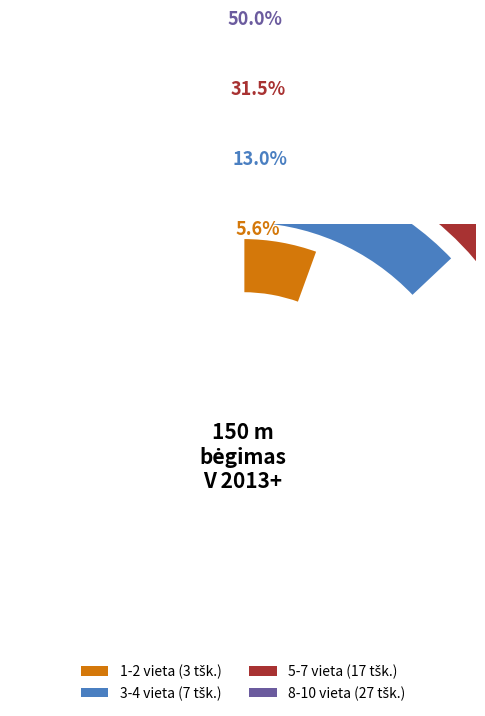

Is it true that Mantvydas Šimkus is 31% of the pie?

False